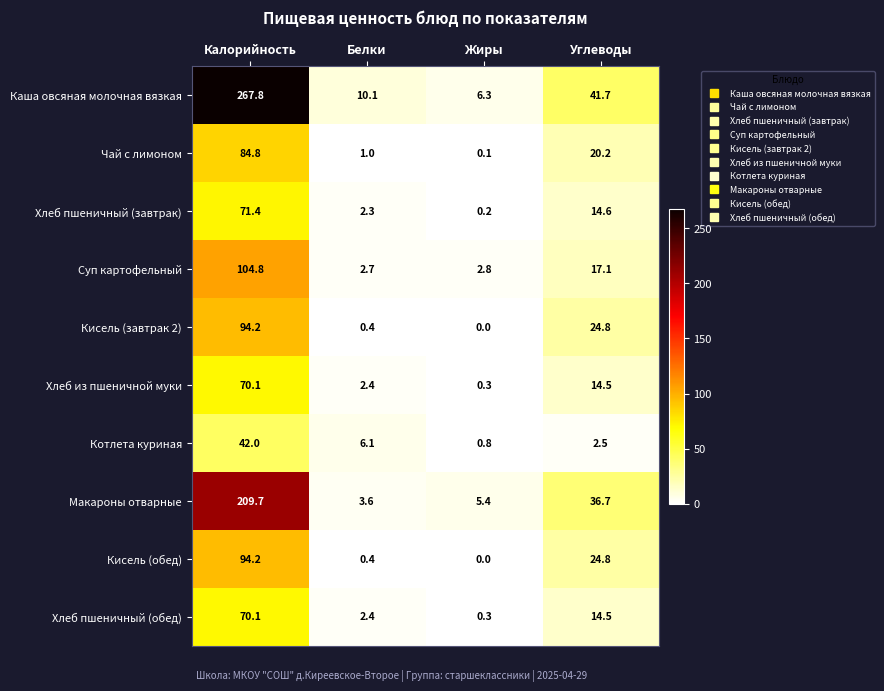

List the labels in order of Хлеб пшеничный (завтрак) value, smallest first.

Жиры, Белки, Углеводы, Калорийность